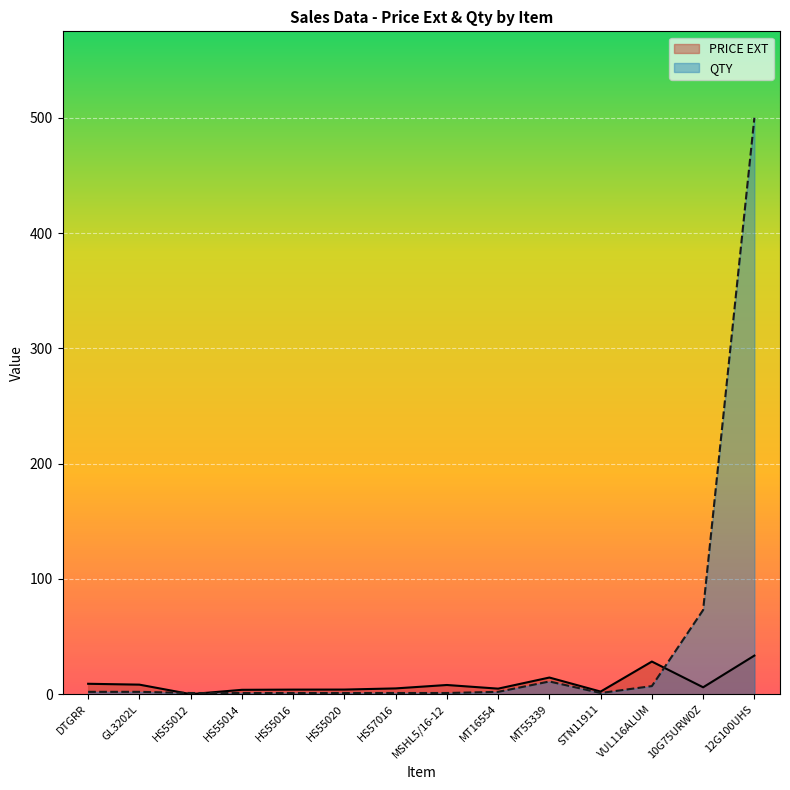

Reading right to left, list all the values displayed in this chart.

PRICE EXT: 33.5	6.0	28.3	2.2	14.4	4.8	8.0	5.0	4.0	3.9	3.8	0.0	8.3	9.0
QTY: 500.0	73.0	7.0	1.0	11.0	2.0	1.0	1.0	1.0	1.0	1.0	1.0	2.0	2.0